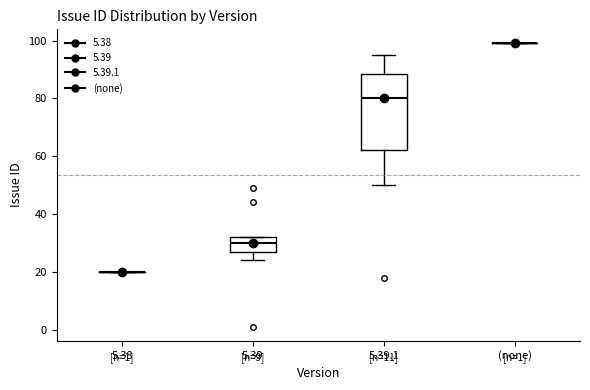

Comparing the boxes themselves (not the whiskers), which one is the tallest?

5.39.1